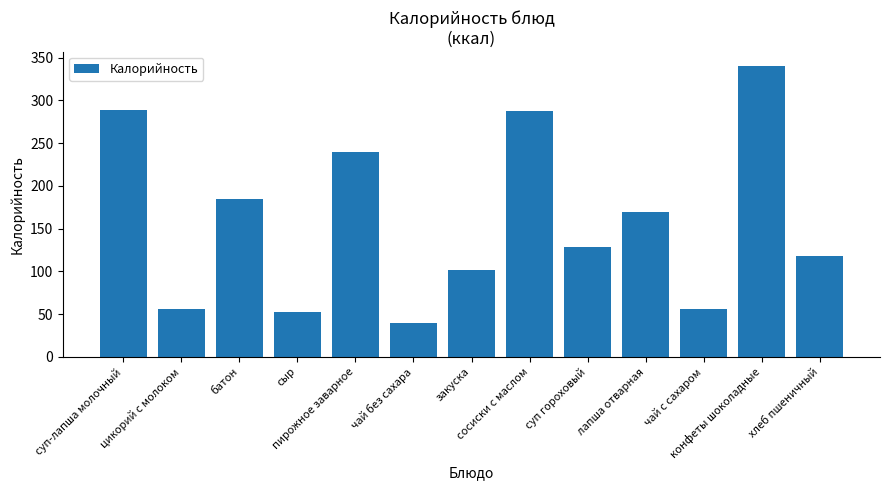

What is the greatest value displayed?

340